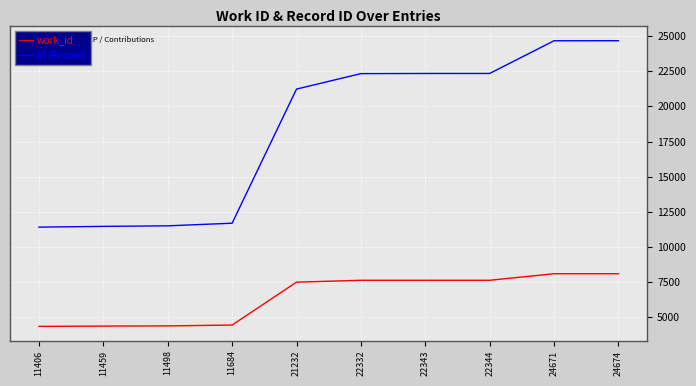

List the series in order of their overall mean, lowest first.

work_id, id (Record)